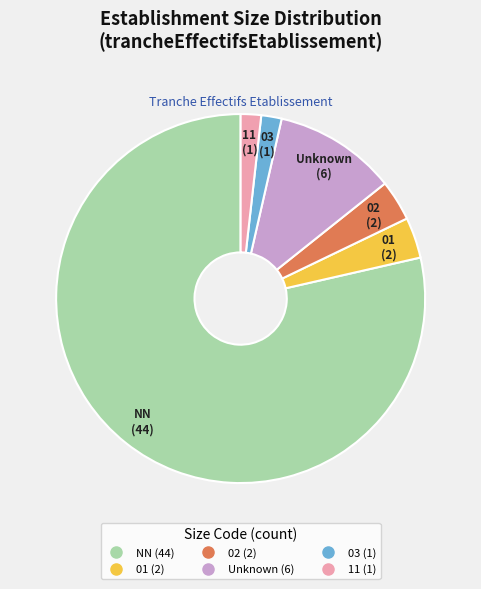

Is there any slice that represents more than half of the pie?

Yes